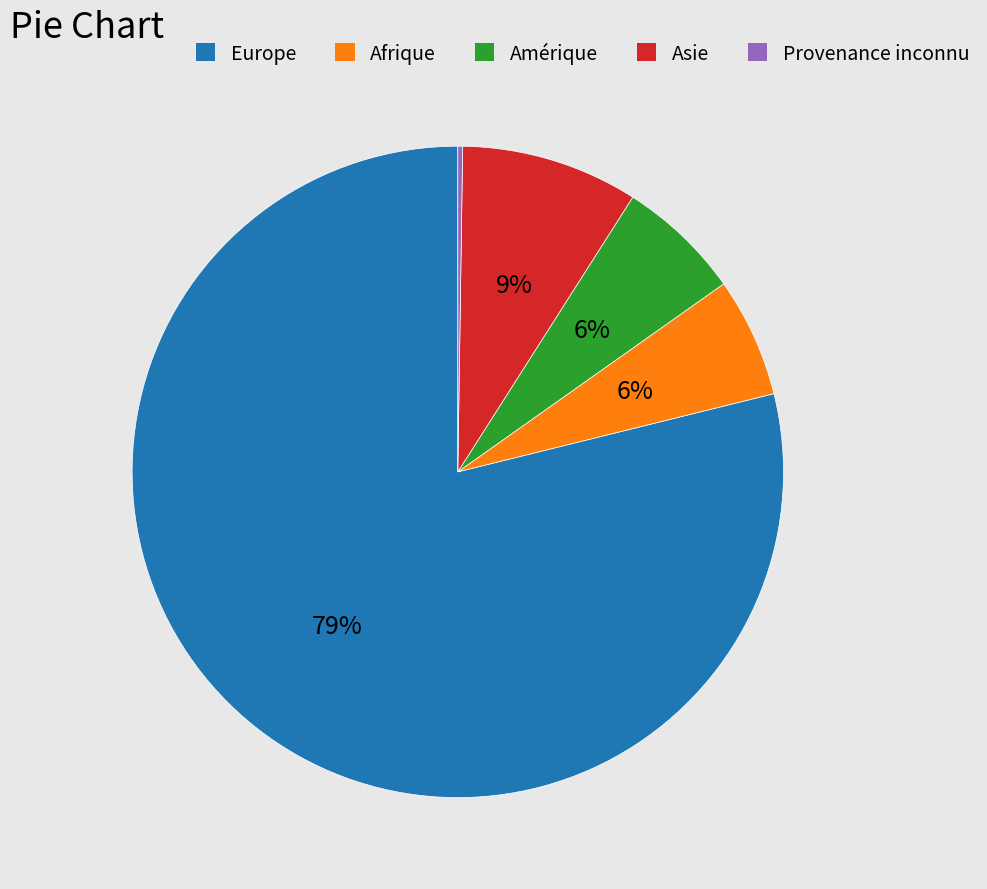

Does any single category account for the majority?

Yes